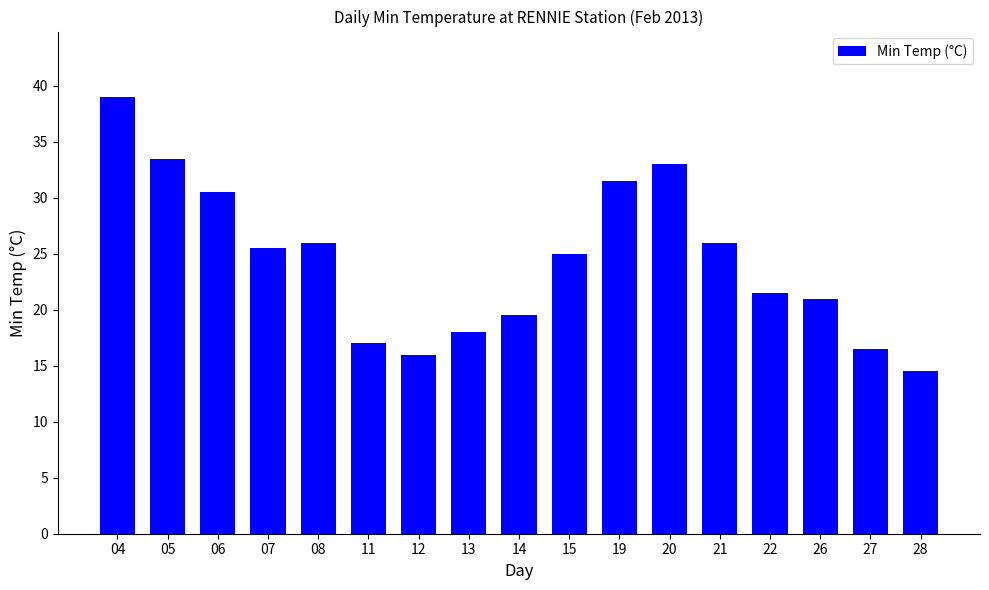

Are the bars horizontal?

No